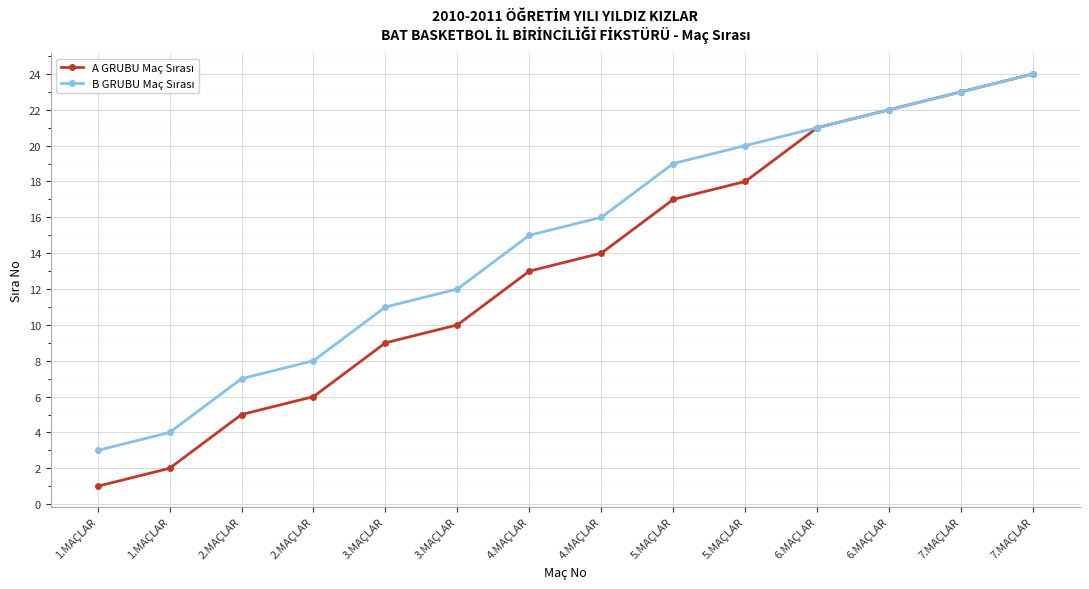

Between 6.MAÇLAR and 7.MAÇLAR, which series saw the biggest shift?

A GRUBU Maç Sırası